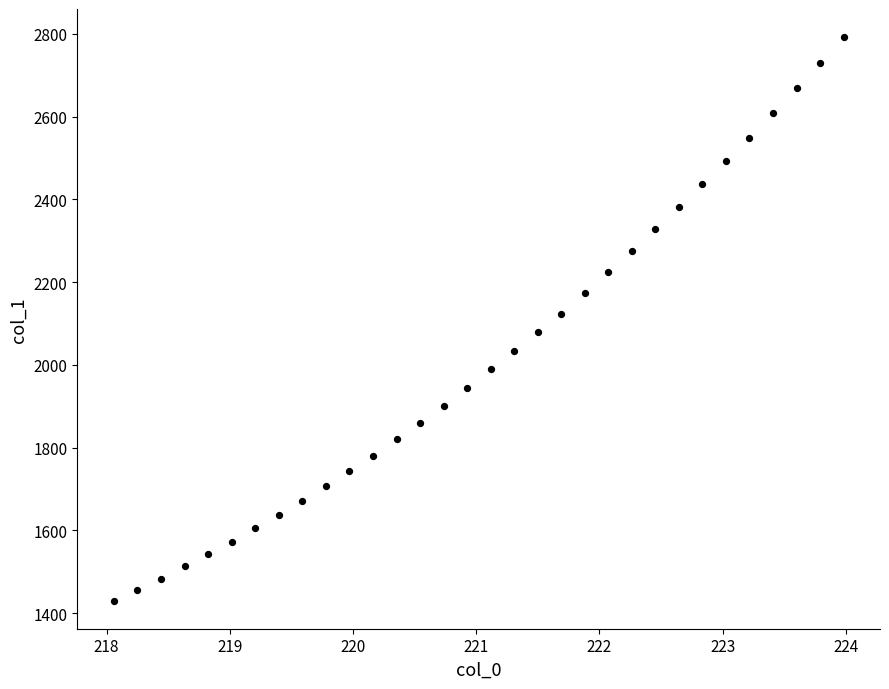

What is the range of X values (max minus min)?

5.9